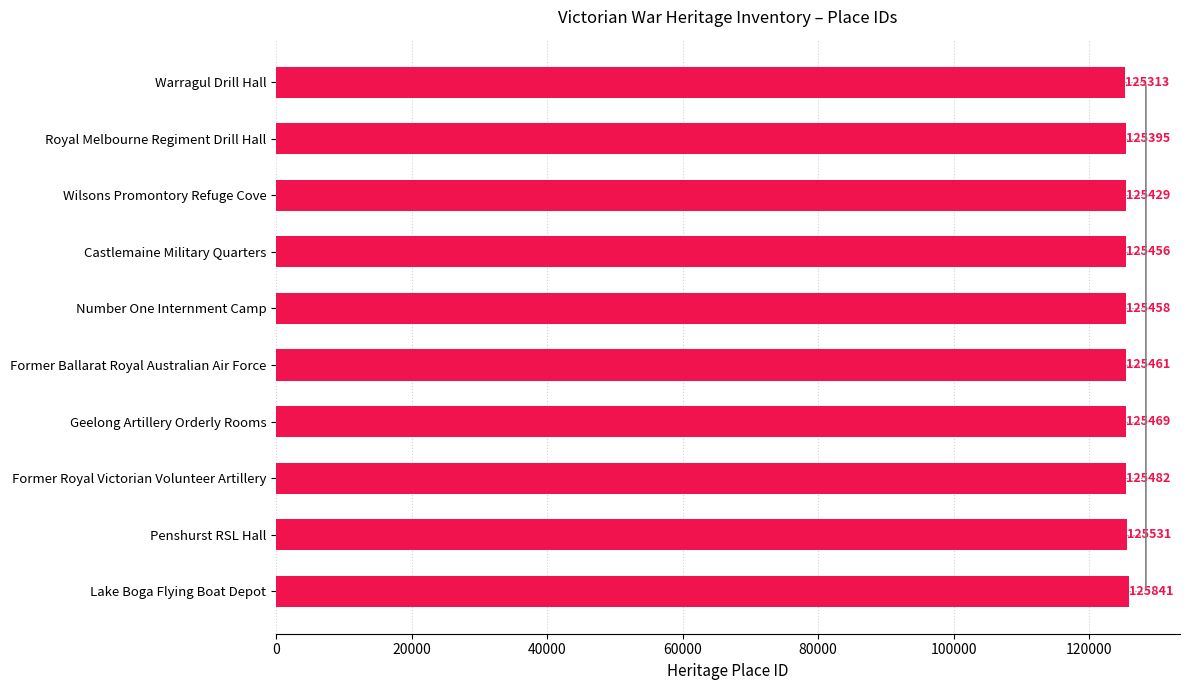

Rank the categories by value from highest to lowest.

Lake Boga Flying Boat Depot, Penshurst RSL Hall, Former Royal Victorian Volunteer Artillery, Geelong Artillery Orderly Rooms, Former Ballarat Royal Australian Air Force, Number One Internment Camp, Castlemaine Military Quarters, Wilsons Promontory Refuge Cove, Royal Melbourne Regiment Drill Hall, Warragul Drill Hall